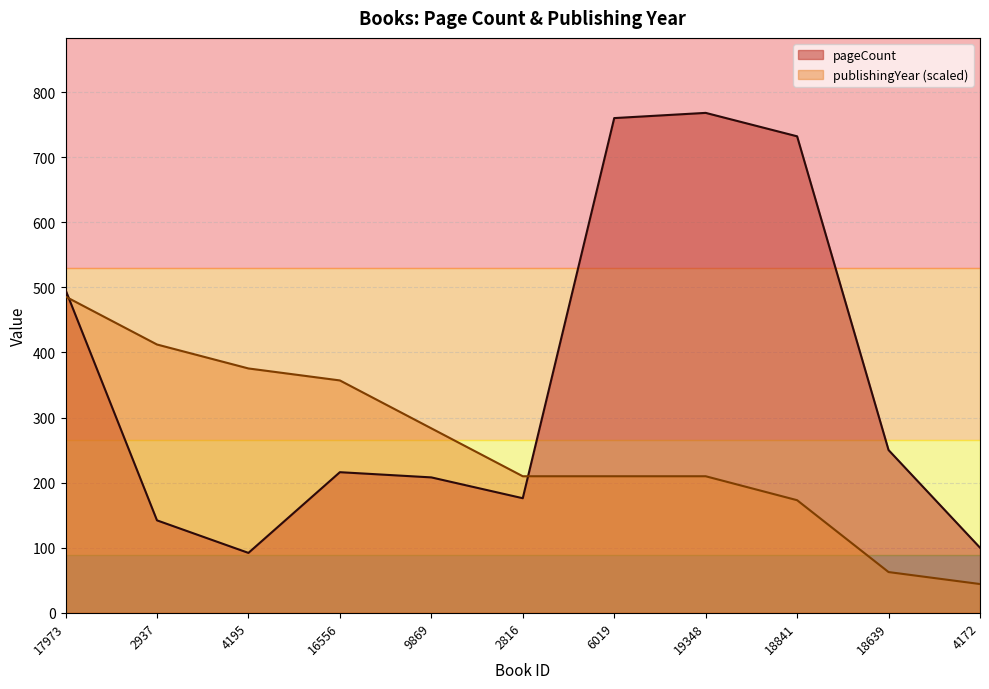

Which series has the largest total across all categories?

pageCount